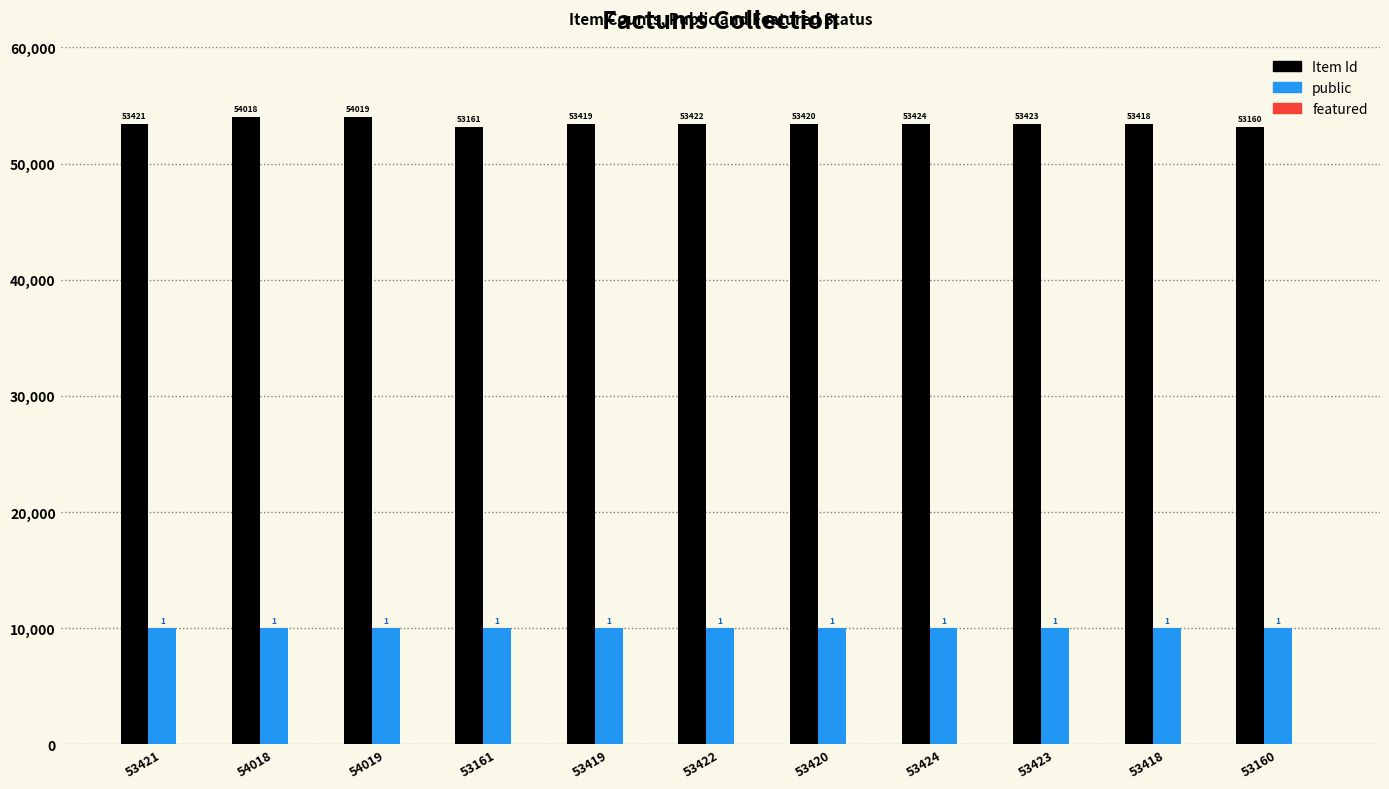

How many bars are there in total?

22